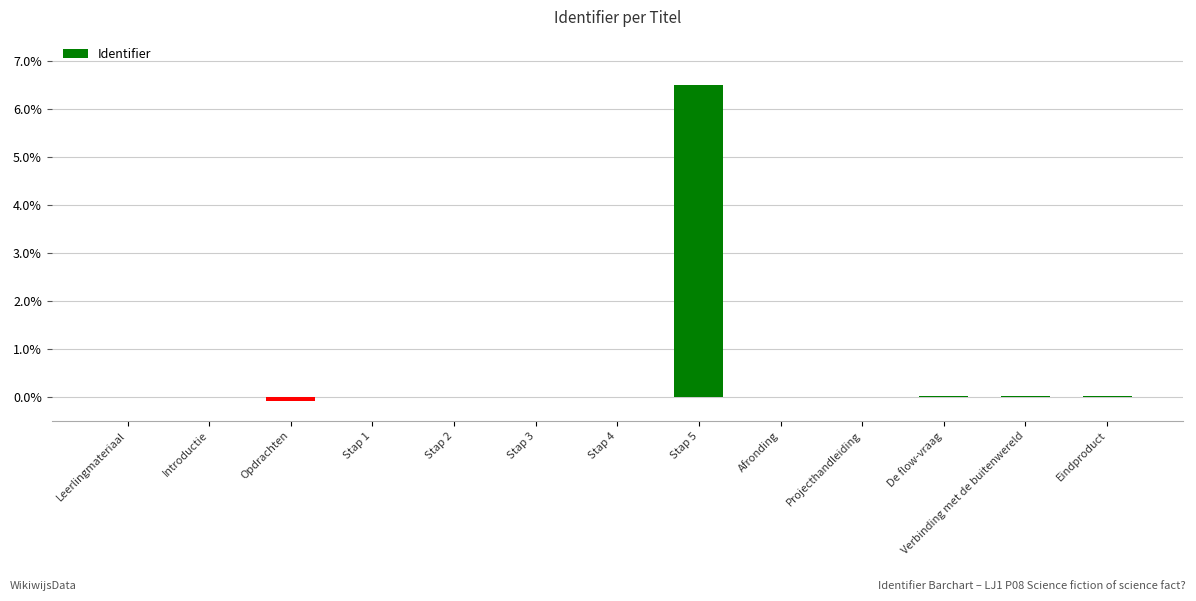

What is the sum of all values?

6.5